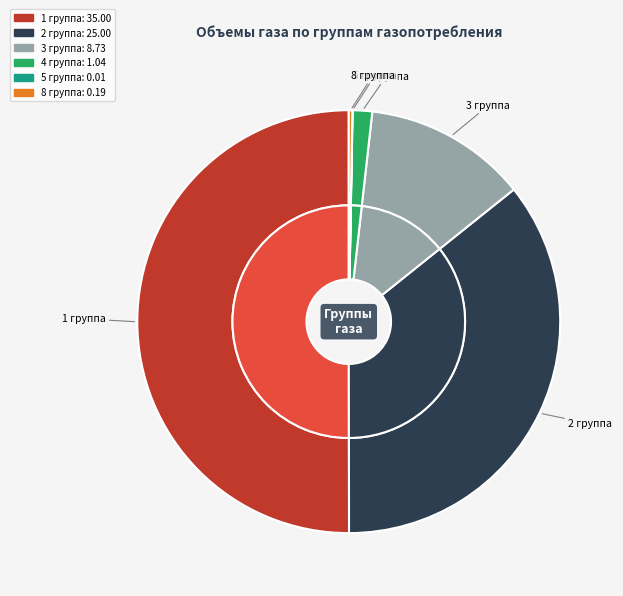

Is 1 группа the majority of the pie?

Yes